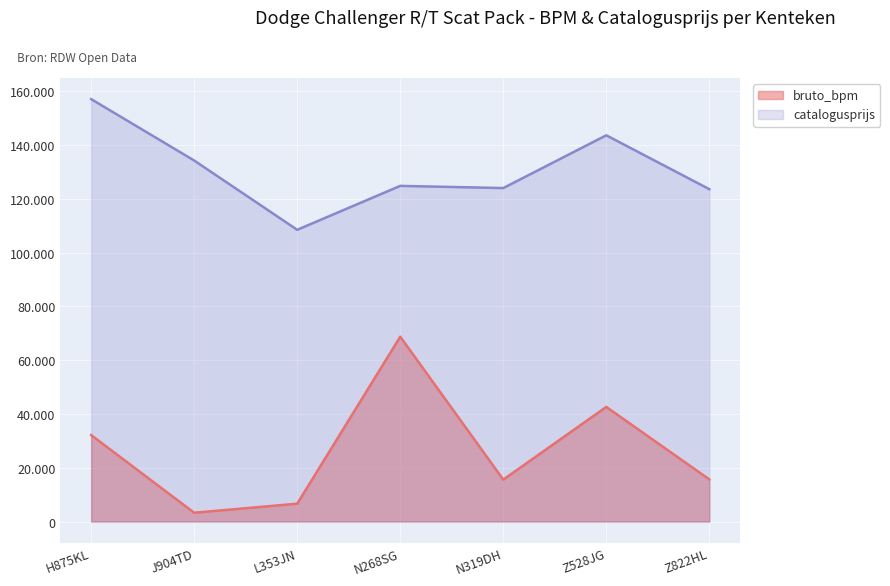

How many interior local peaks does the catalogusprijs series have?

2